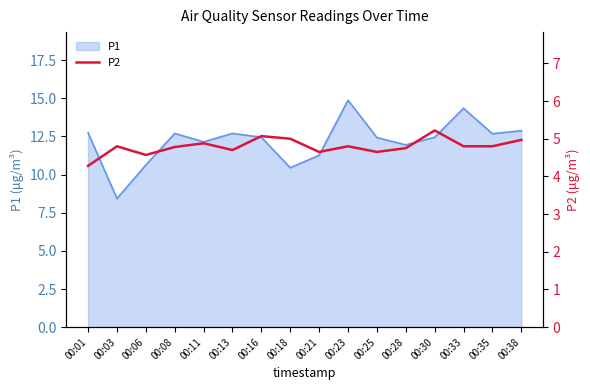

At which category does the chart reach its minimum across all series?

00:01